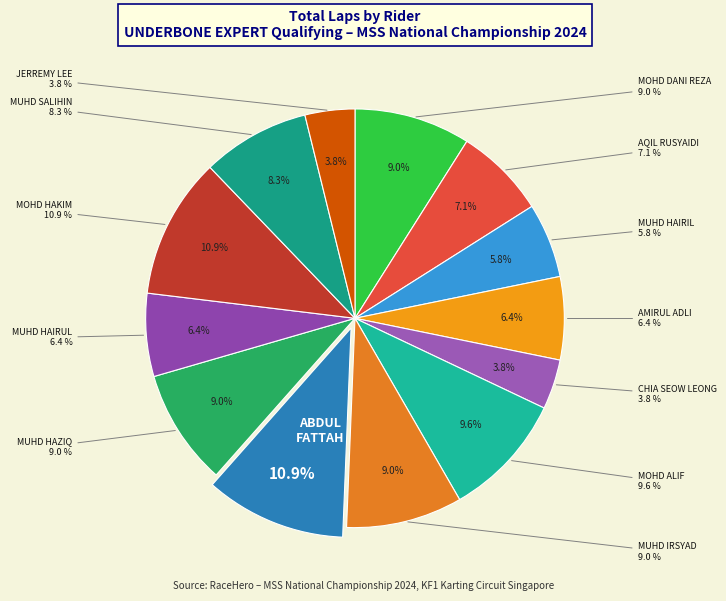

Does MUHD HAIRIL account for over 50% of the chart?

No